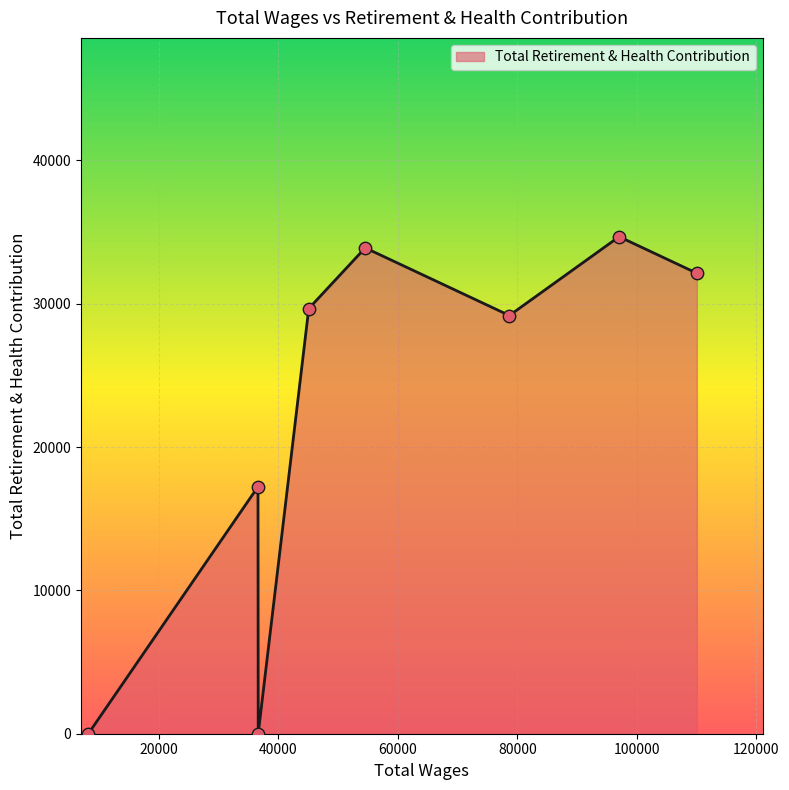

What is the sum of all values?

176748